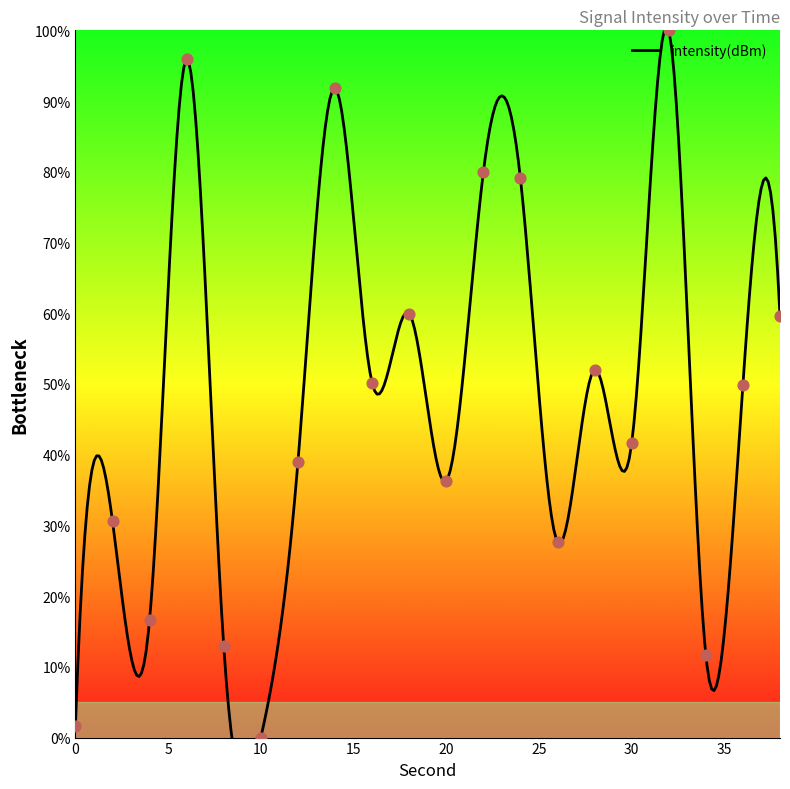

Which has a higher value, 18 or 28?

18